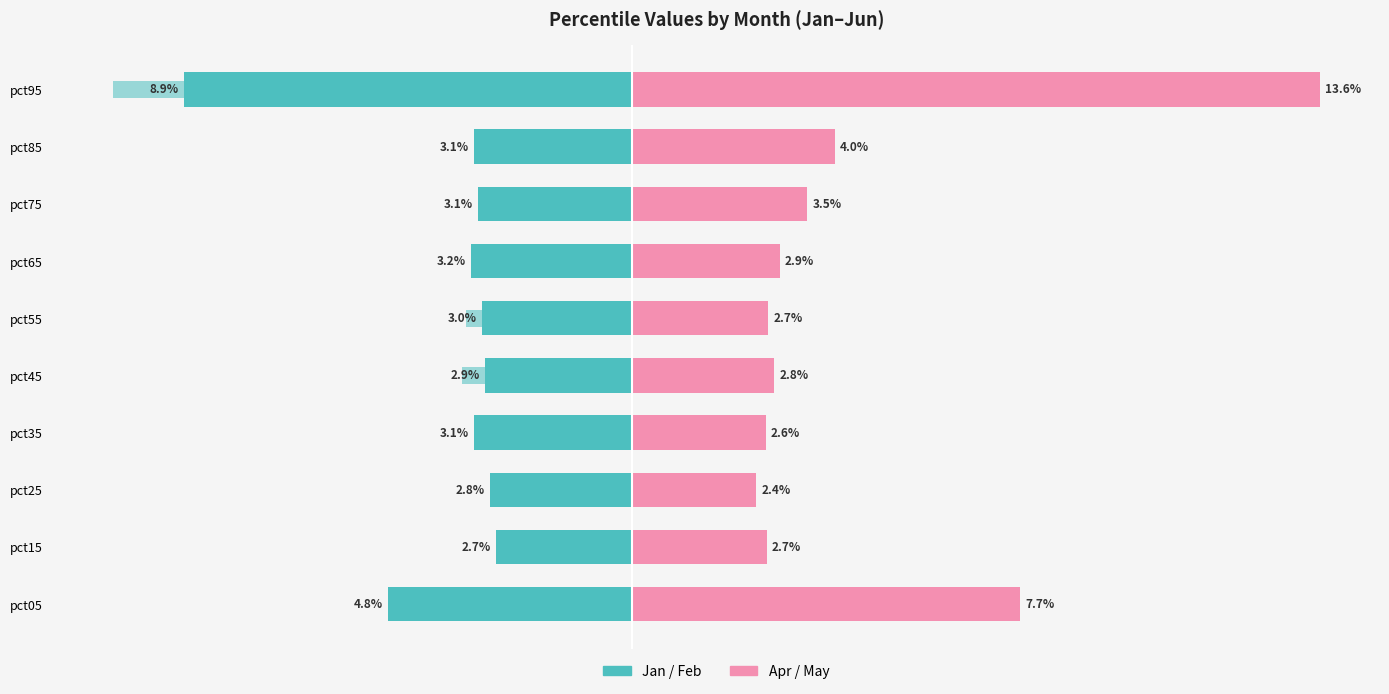

How many May values are between 0 and 1?

10